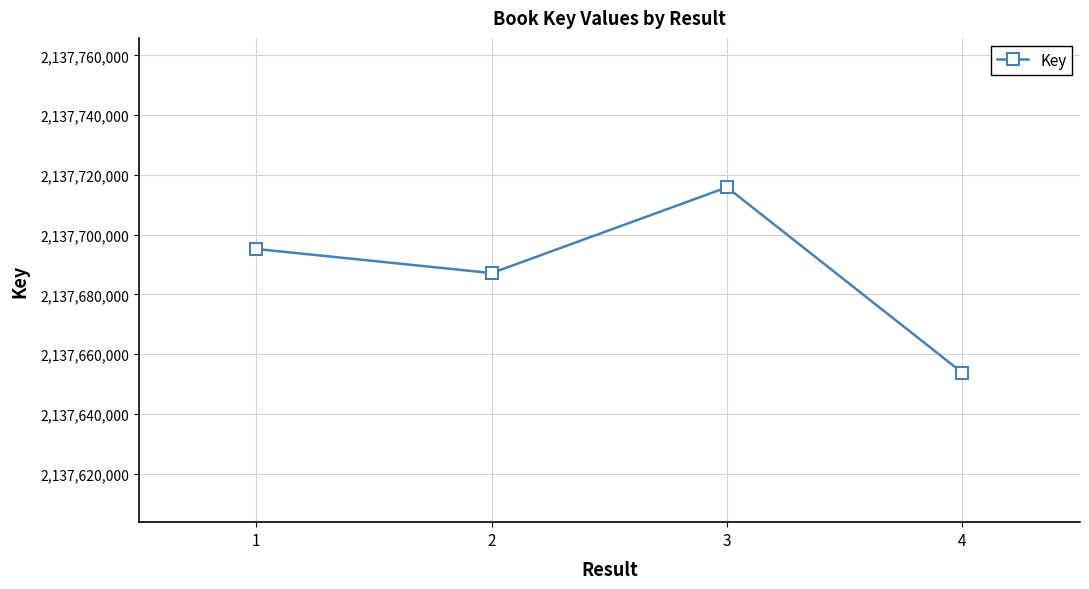

What is the maximum value shown in the chart?

2137715866